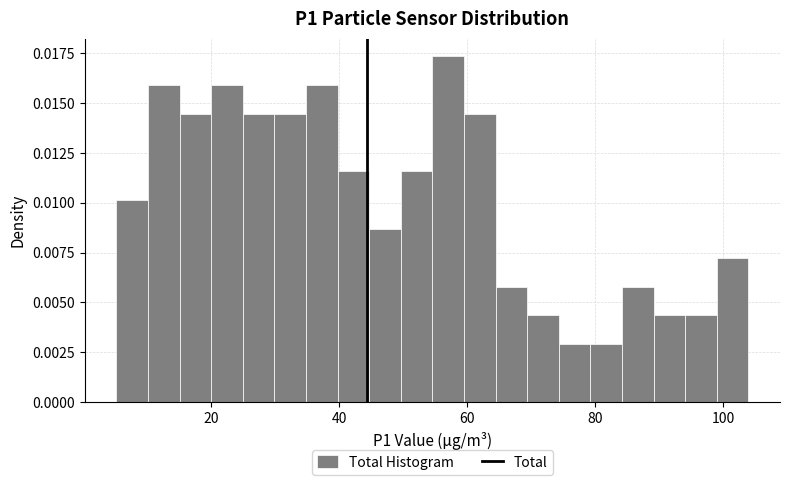

Around what value on the x-axis is the tallest bar? Give the approximate position of its centre, as read against the axis.

58